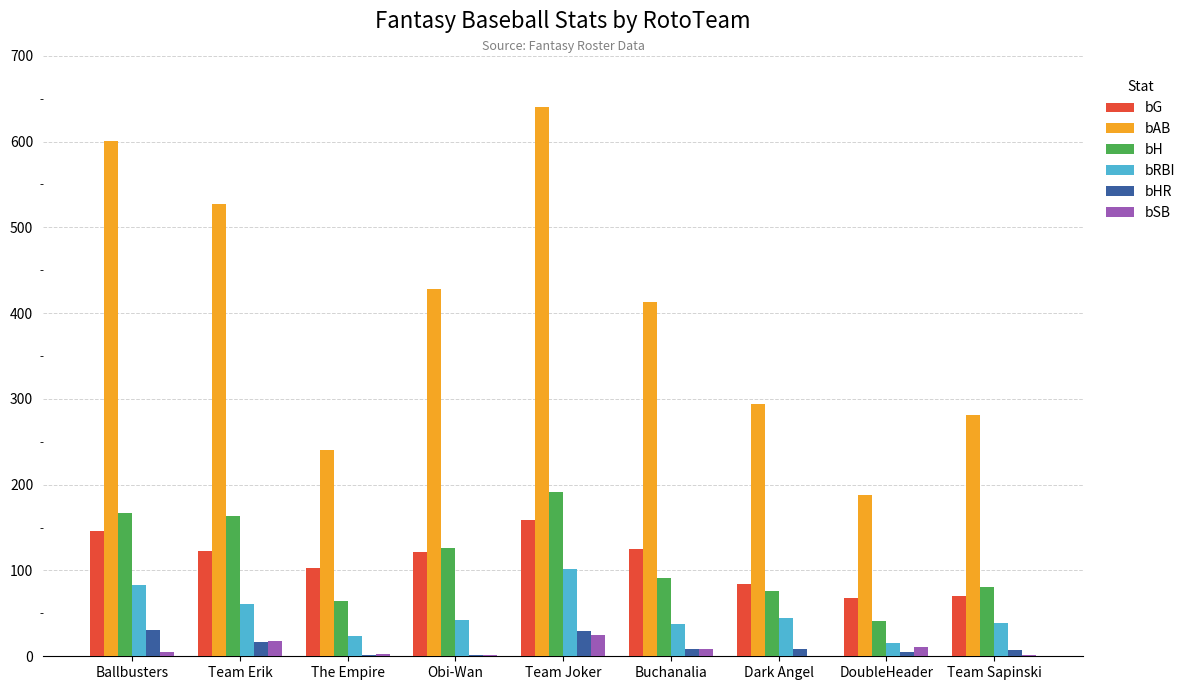

Is the value of bHR at DoubleHeader greater than the value of bH at Buchanalia?

No